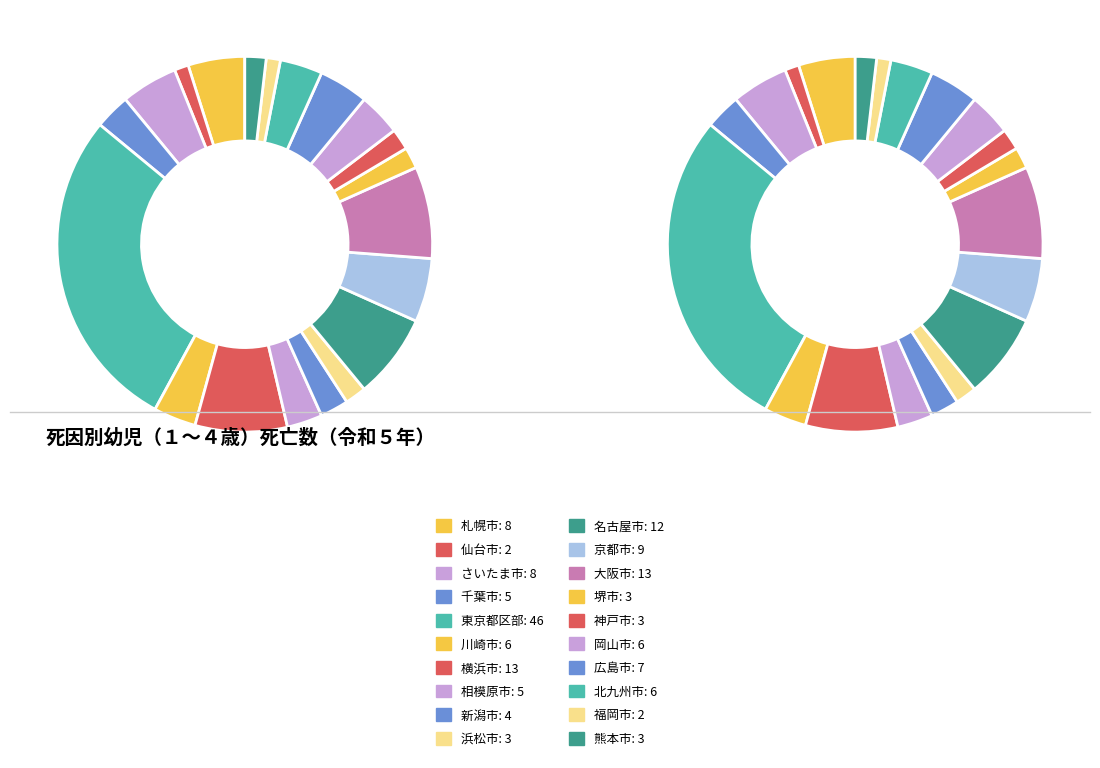

Is the sum of 北九州市 and 千葉市 greater than half?

No